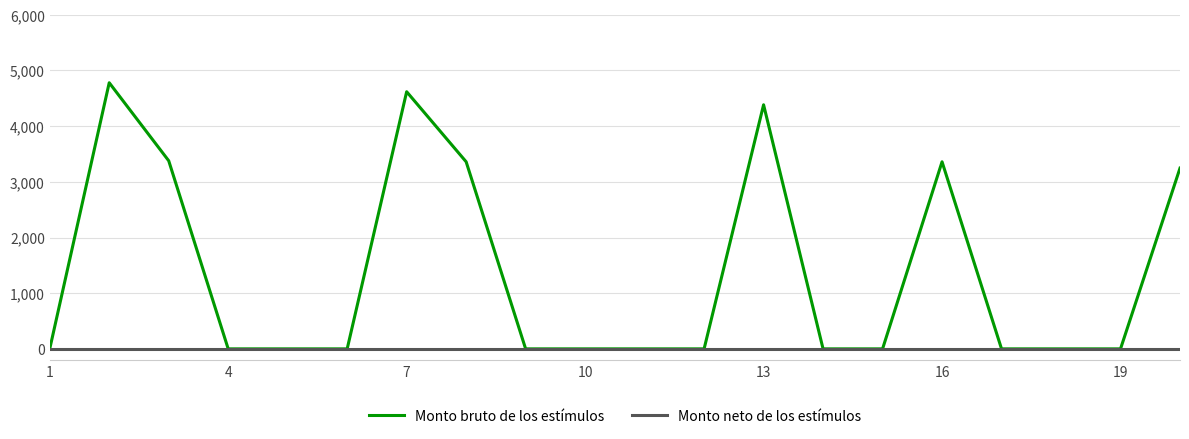

List the series in order of their peak value, highest first.

Monto bruto de los estímulos, Monto neto de los estímulos